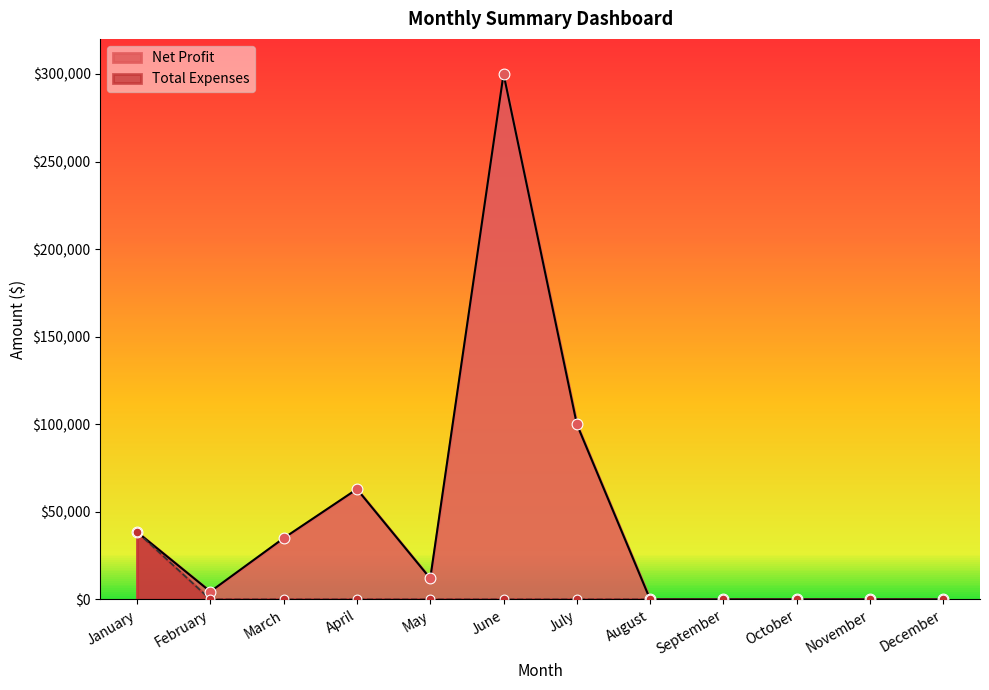

Which series contains the lowest Y value?

Net Profit